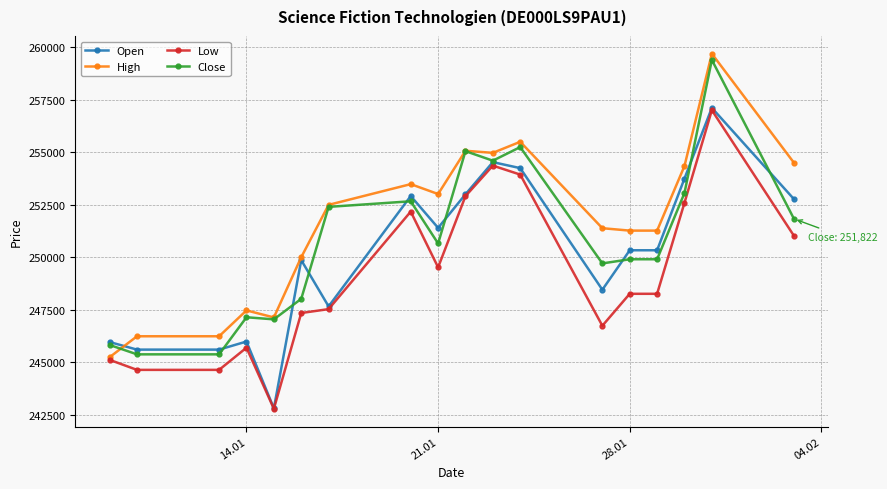

True or false: Low has more than 0 interior local peaks.

True